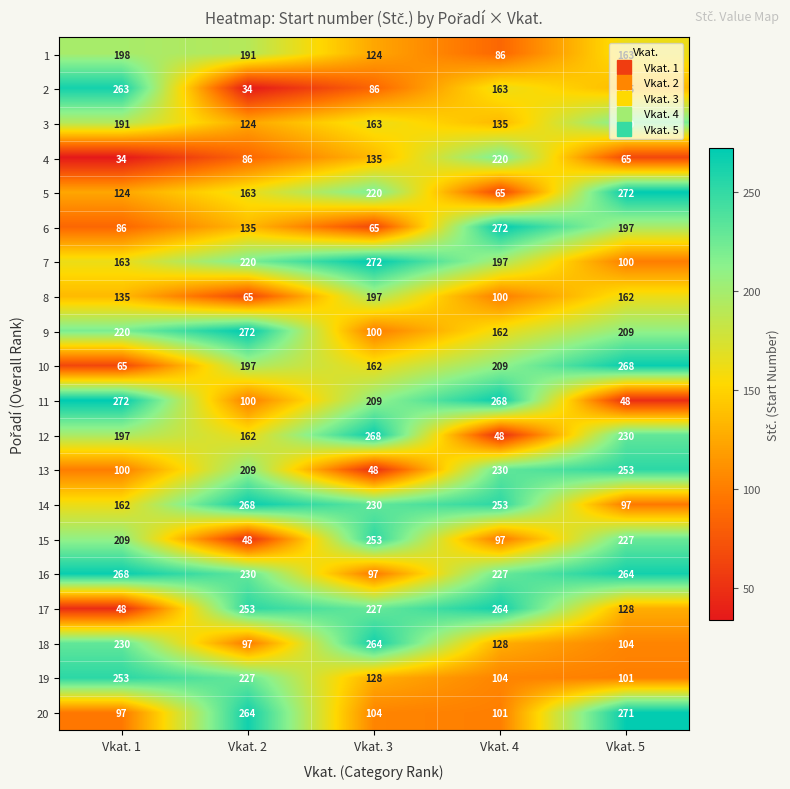

Rank the series at Vkat. 2 from highest to lowest value.

9, 14, 20, 17, 16, 19, 7, 13, 10, 1, 5, 12, 6, 3, 11, 18, 4, 8, 15, 2